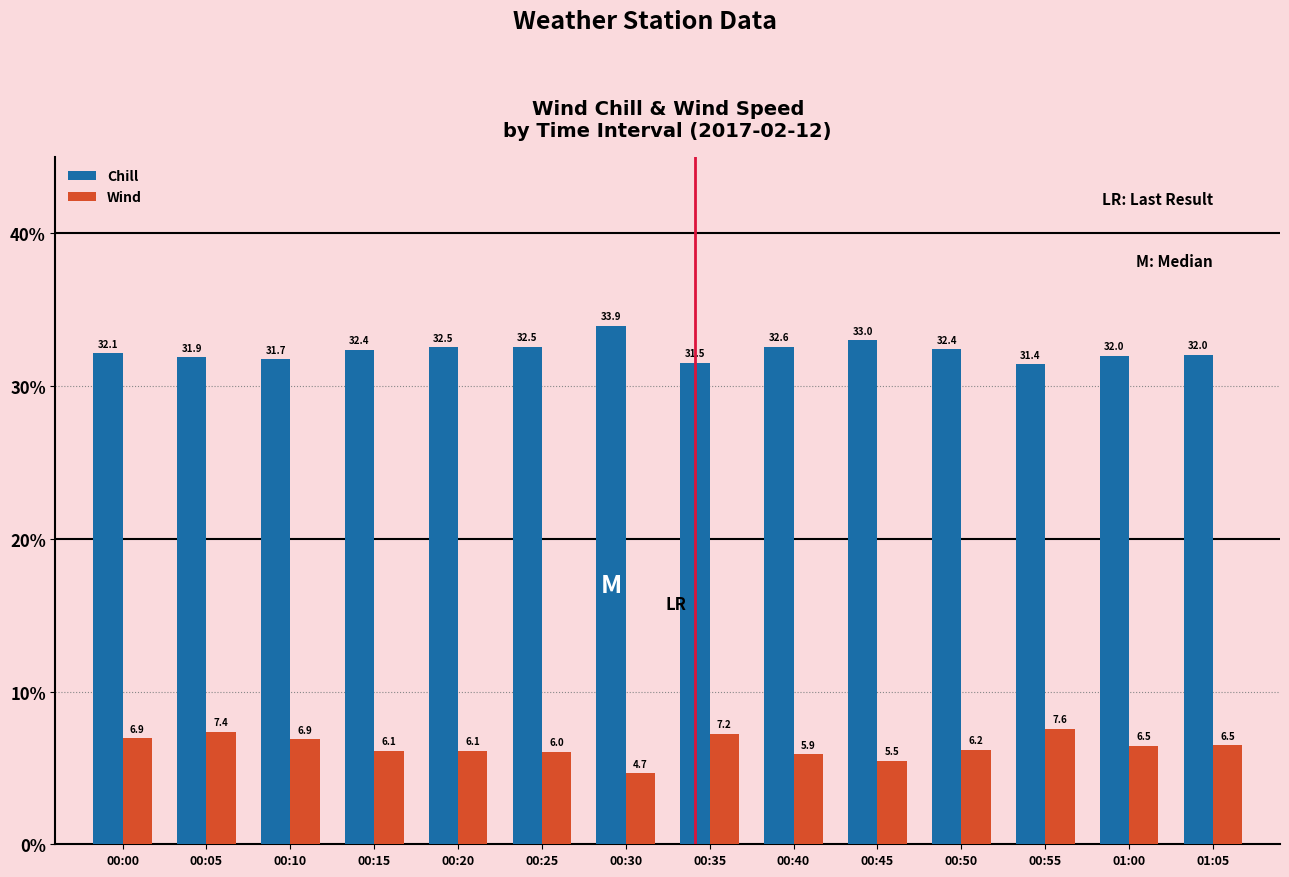

What is the value of the Wind bar at the 5th from the left?

6.1